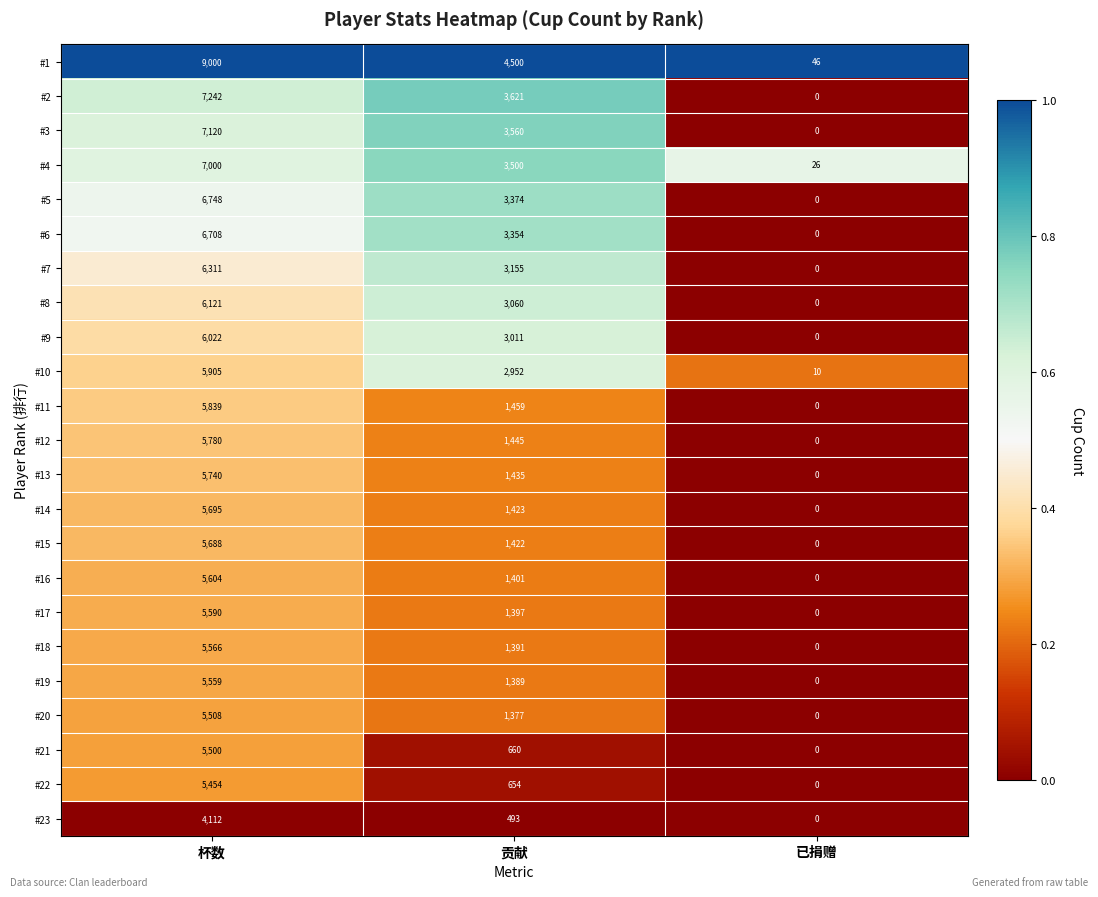

Is it true that #6 equals 3786 at 杯数?

False